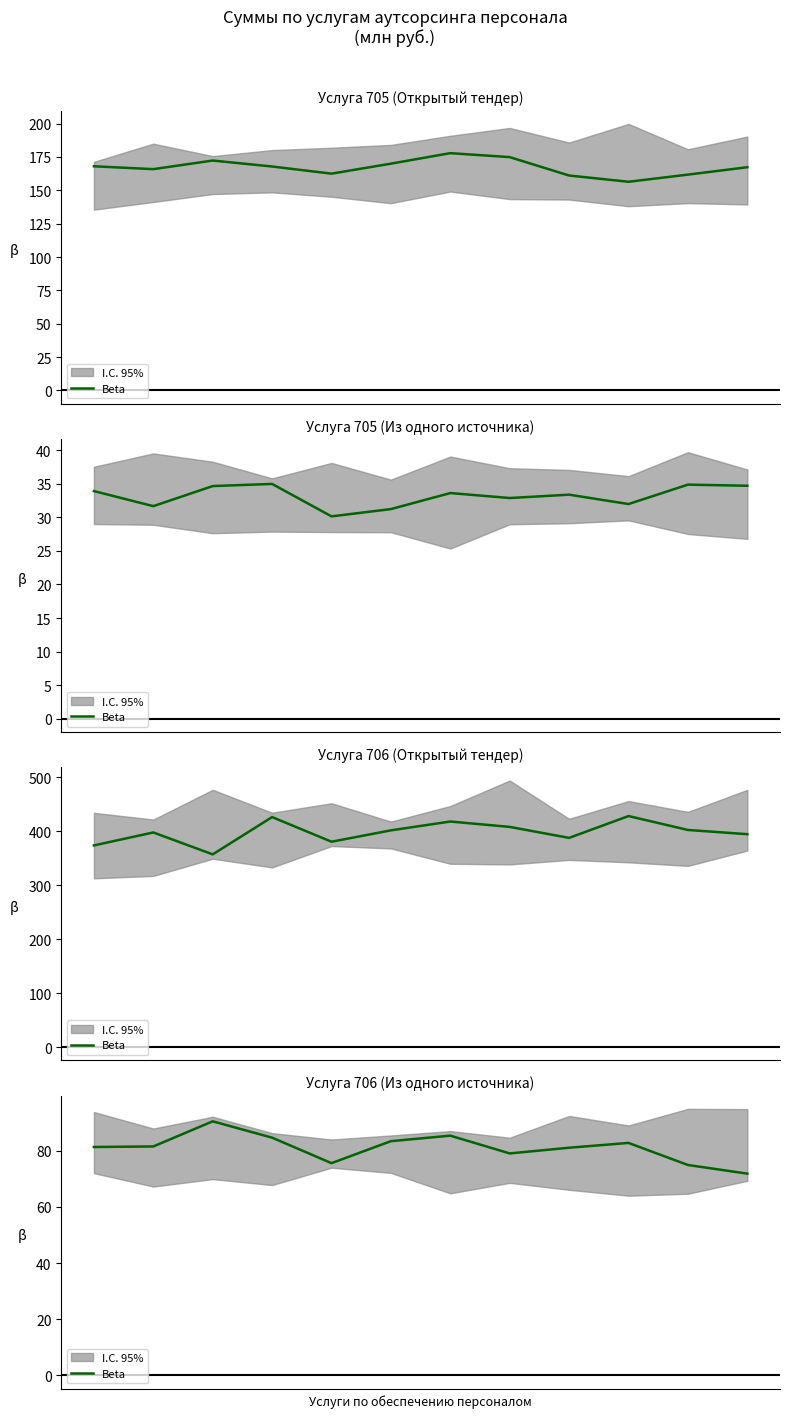

Where is the data nearest to the value 81?

8